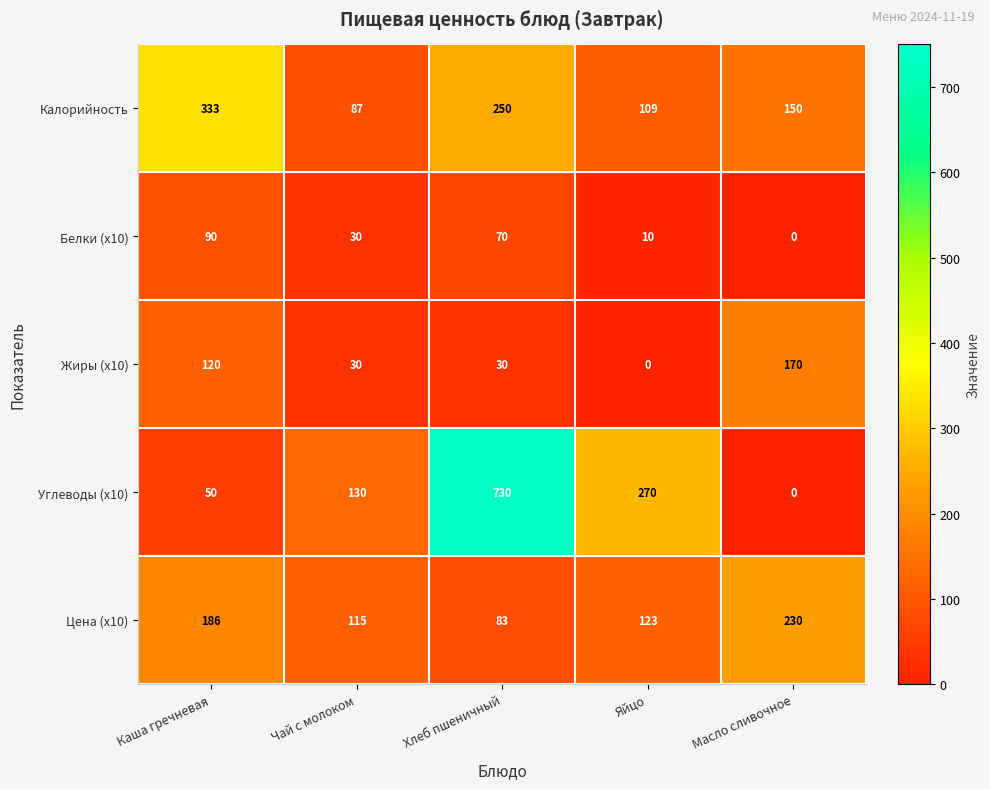

What is the total value across all series at Чай с молоком?

392